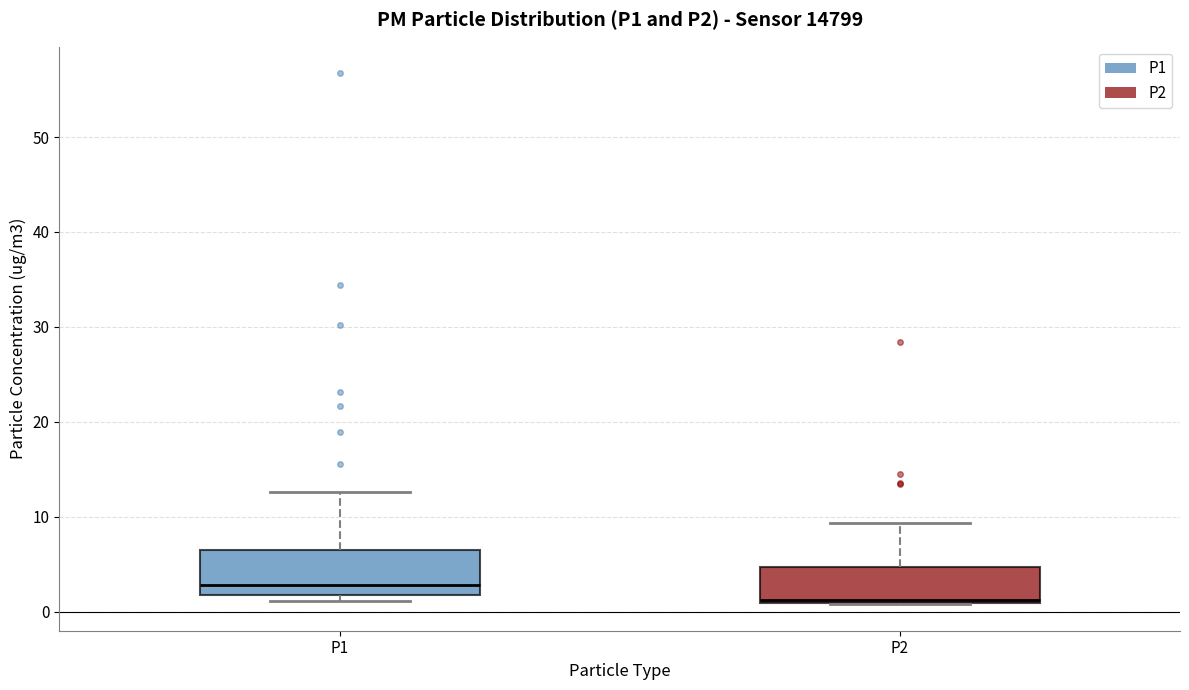

Reading left to right, read every box against the y-axis: the position of its median line, the range the box covers, and the ends of its whiskers. The values are not printed on the chart, so give them approximately, as read against the axis.

P1: median 3, box 2 to 7, whiskers 1 to 13
P2: median 1, box 1 to 5, whiskers 1 to 9